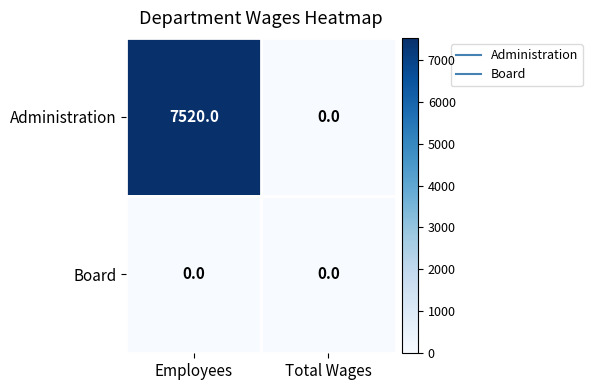

At which category does the chart reach its peak across all series?

Employees